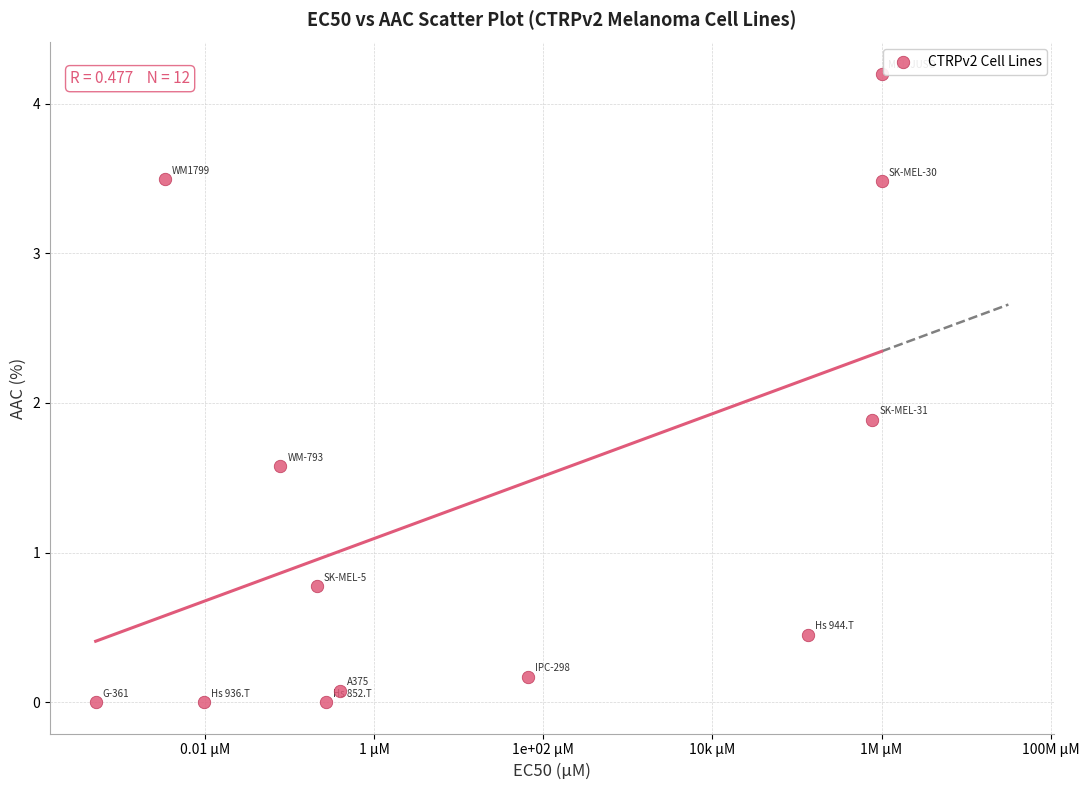

What is the average X value?

1.2